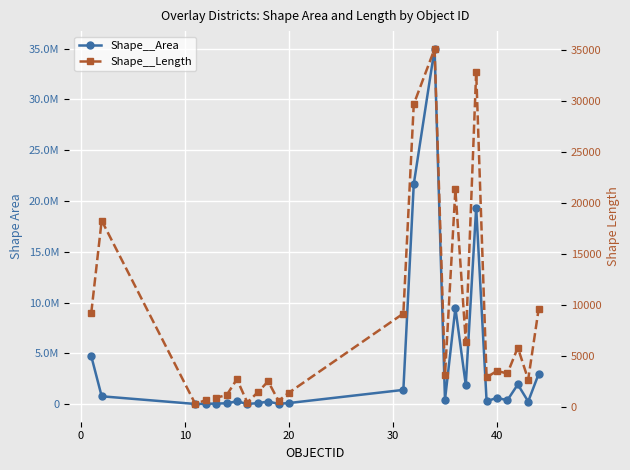

True or false: Shape__Area has a value of 20557.6 at 10.

True